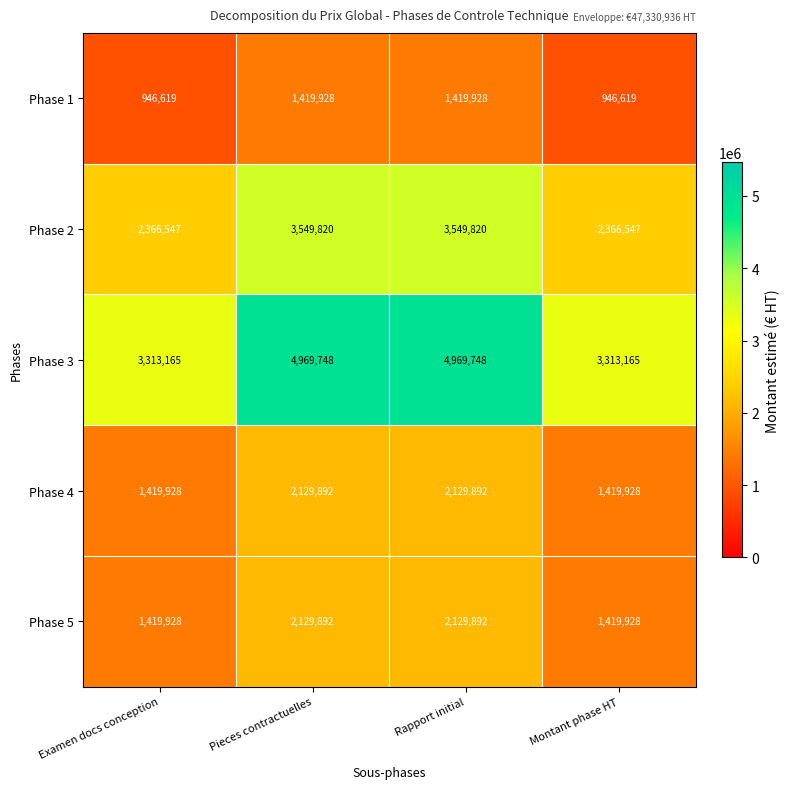

What is the total value across all series at Pieces contractuelles?

14199280